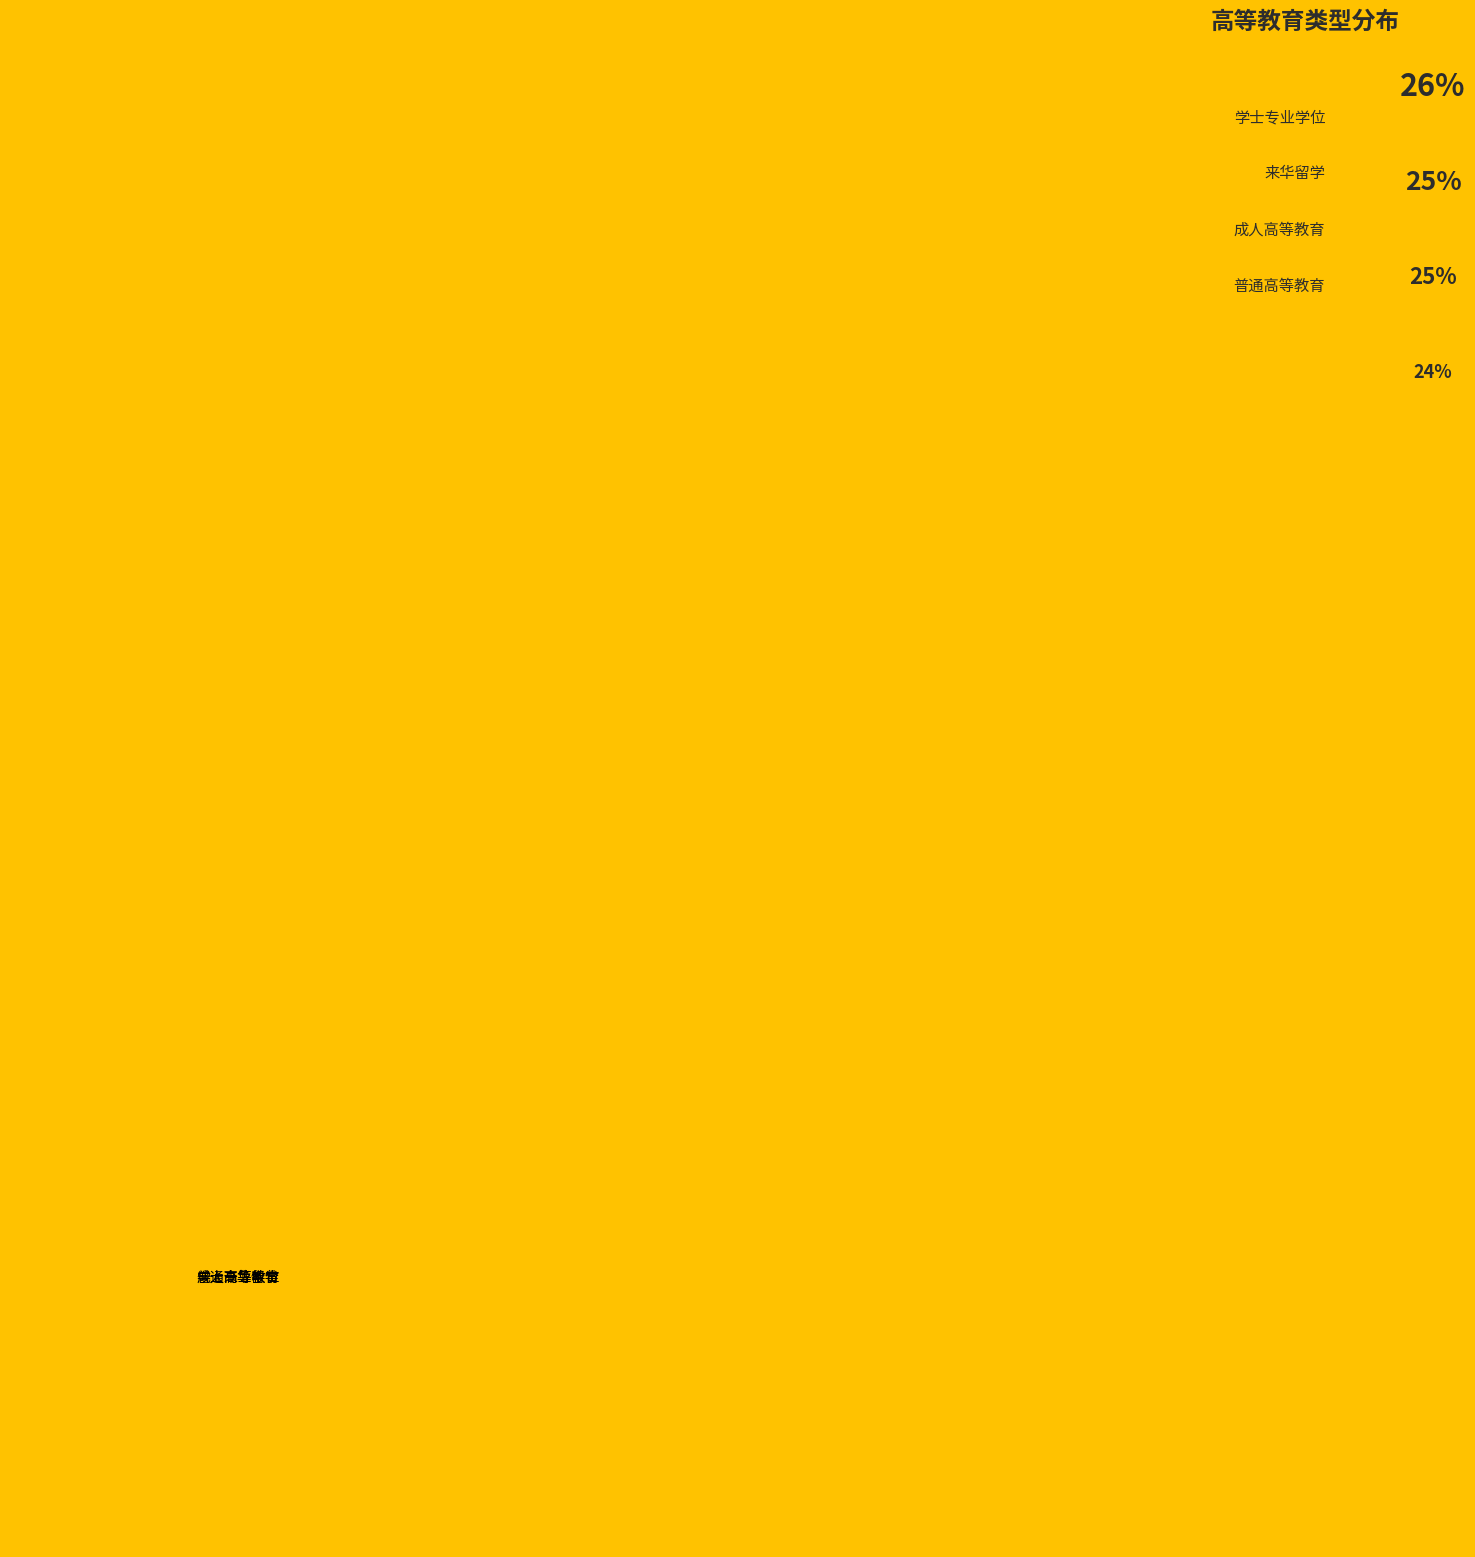

Which slice is the smallest?

普通高等教育